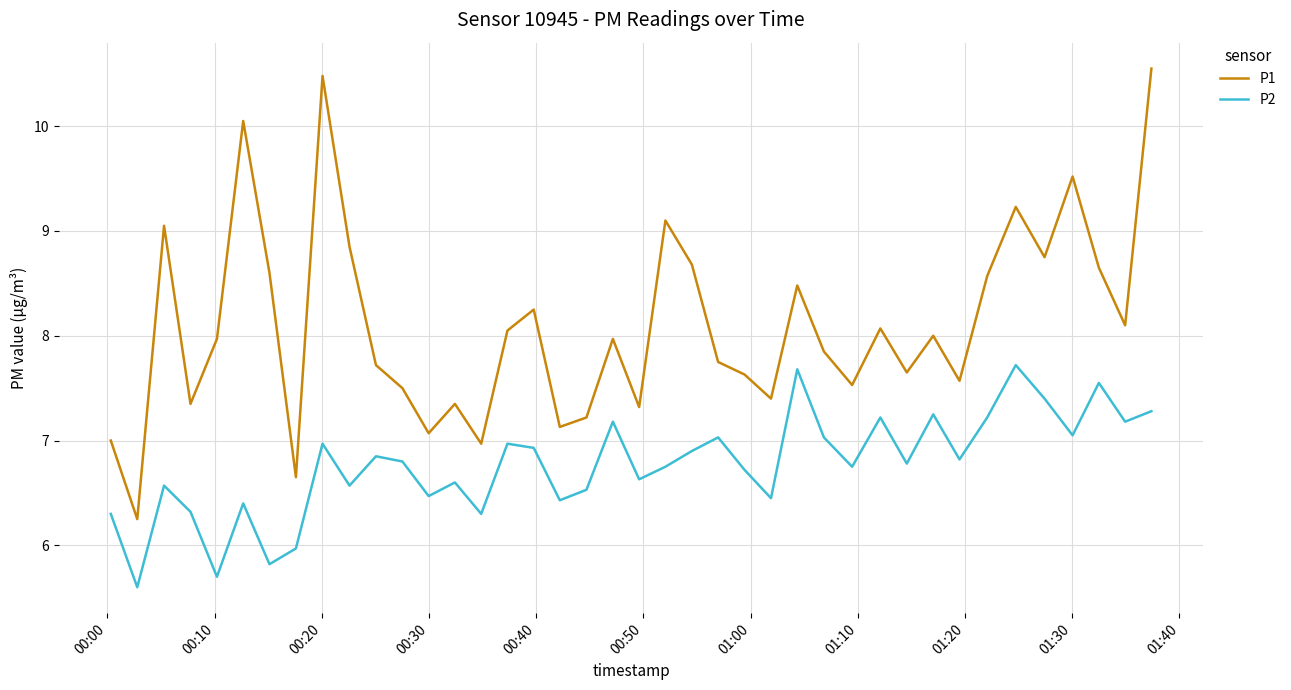

What are all the series names shown in the legend?

P1, P2